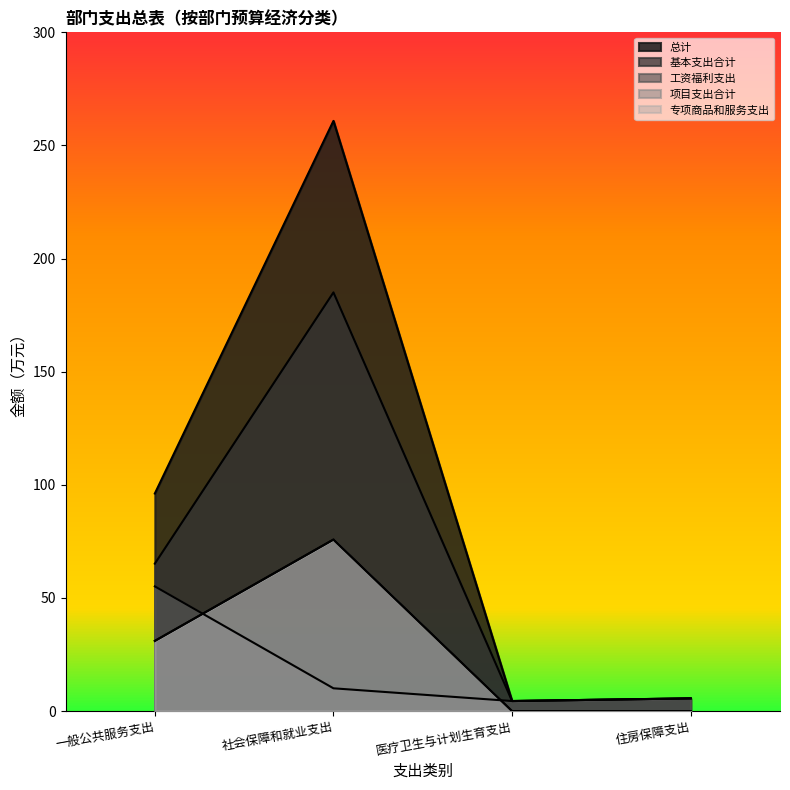

At which category is the sum across all series the highest?

社会保障和就业支出